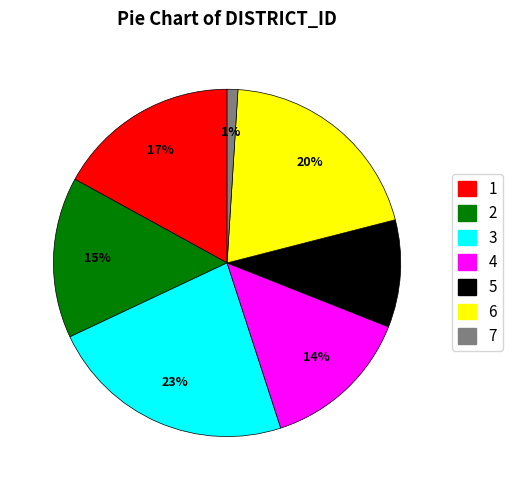

Which category has the biggest portion of the pie?

3